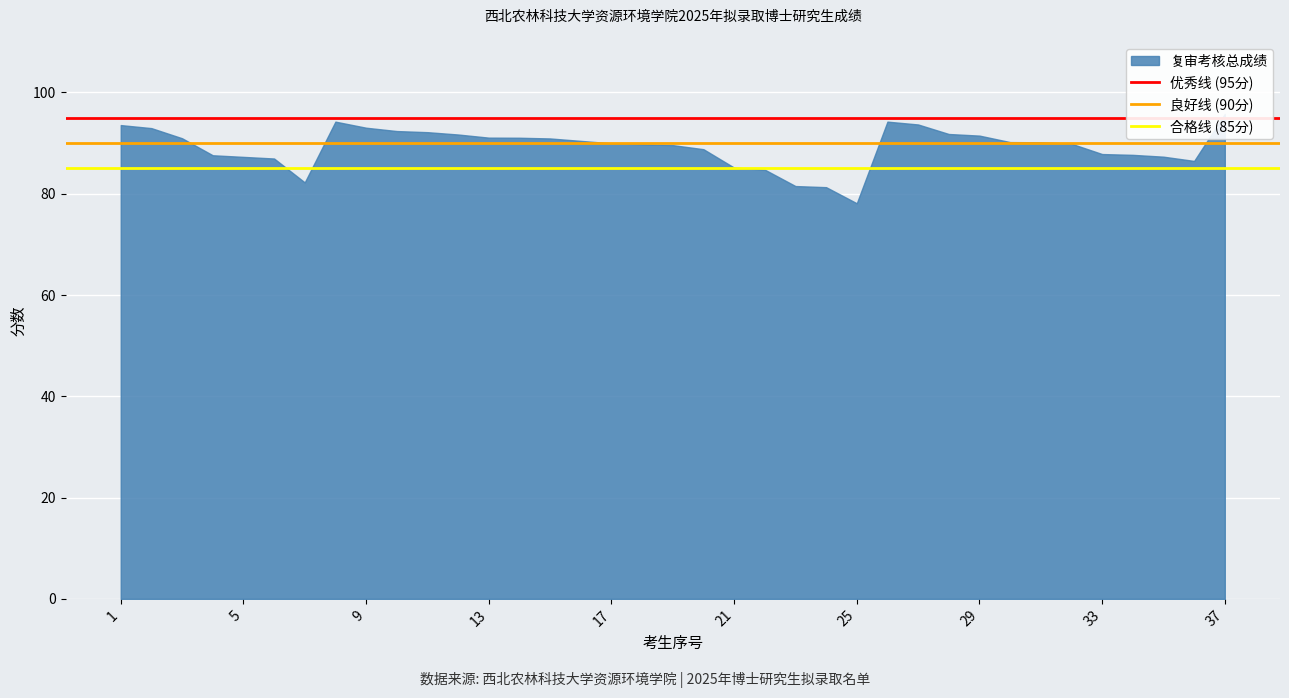

How many lines are shown in the chart?

3